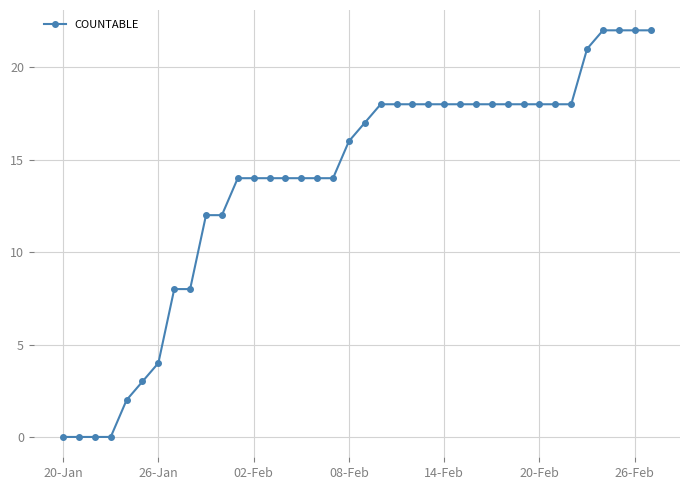

What is the greatest value displayed?

22